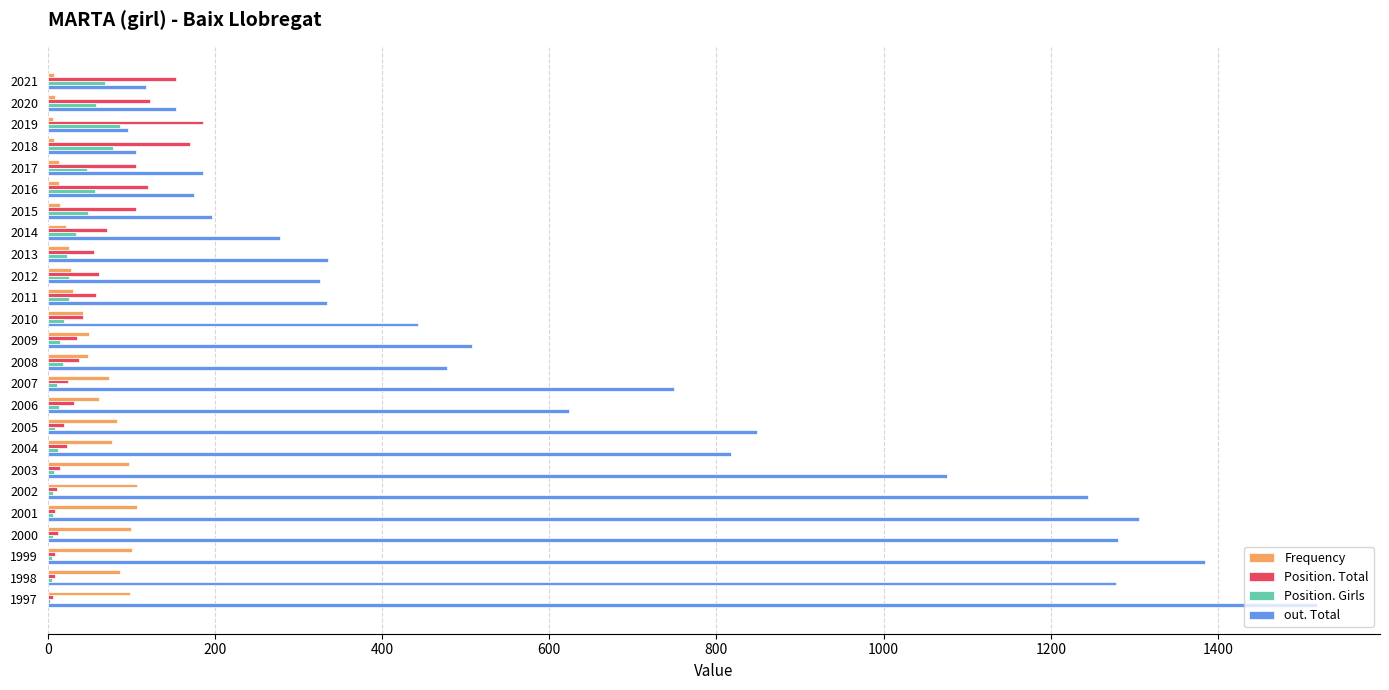

Which series has the largest total across all categories?

out. Total